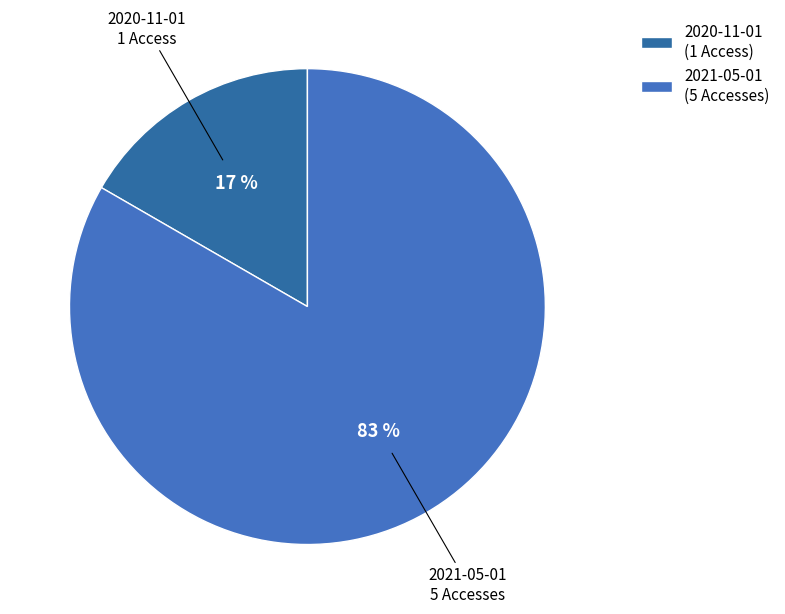

How many segments does this pie chart have?

2